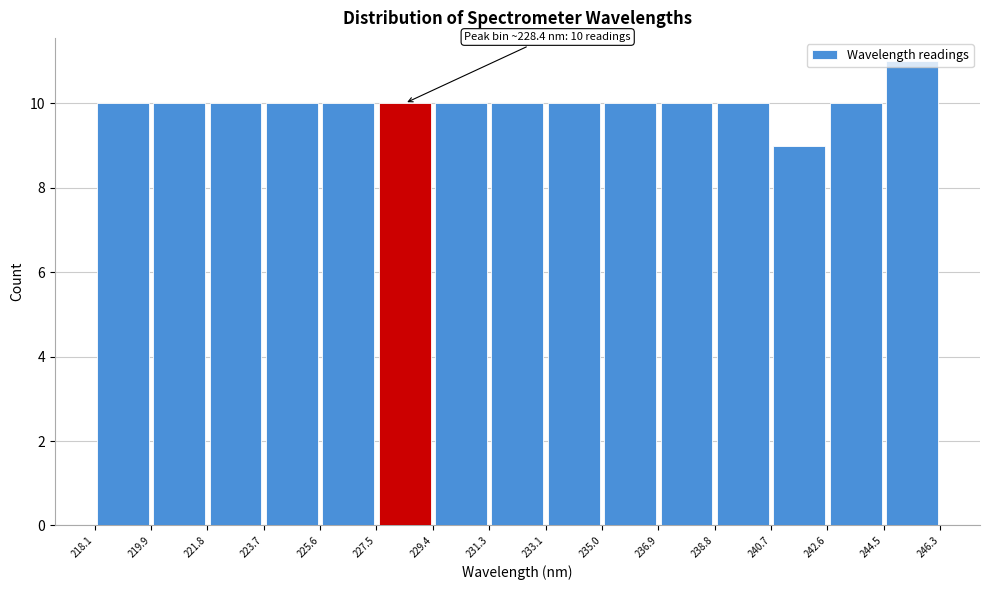

Which range on the x-axis has the tallest bar?

244.5 to 246.3